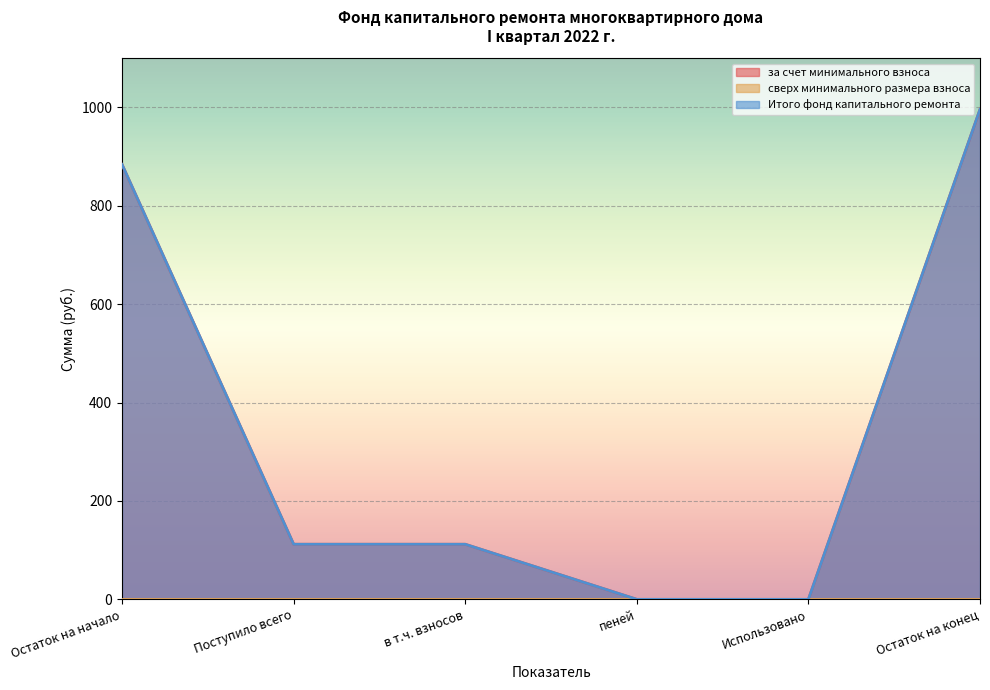

True or false: за счет минимального взноса has more than 0 points higher than both neighbors.

False